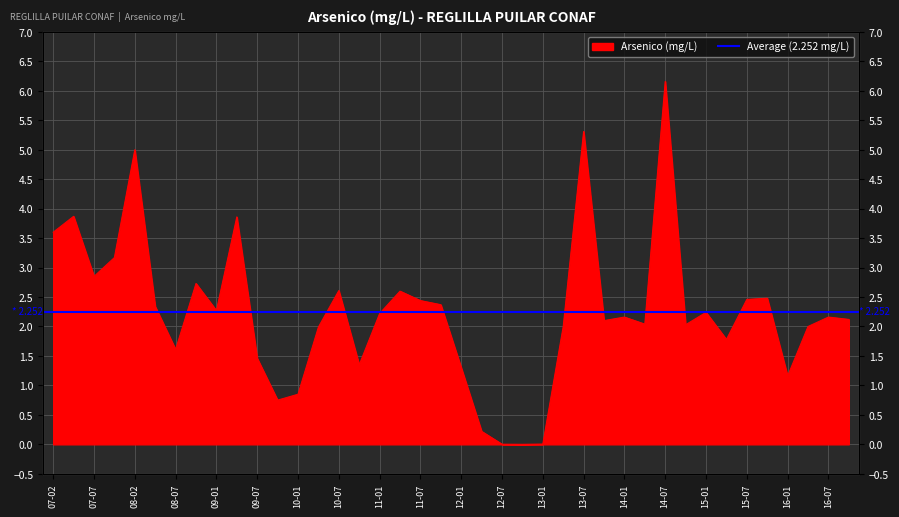

How many interior local peaks (higher than both neighbors) does the data have?

12